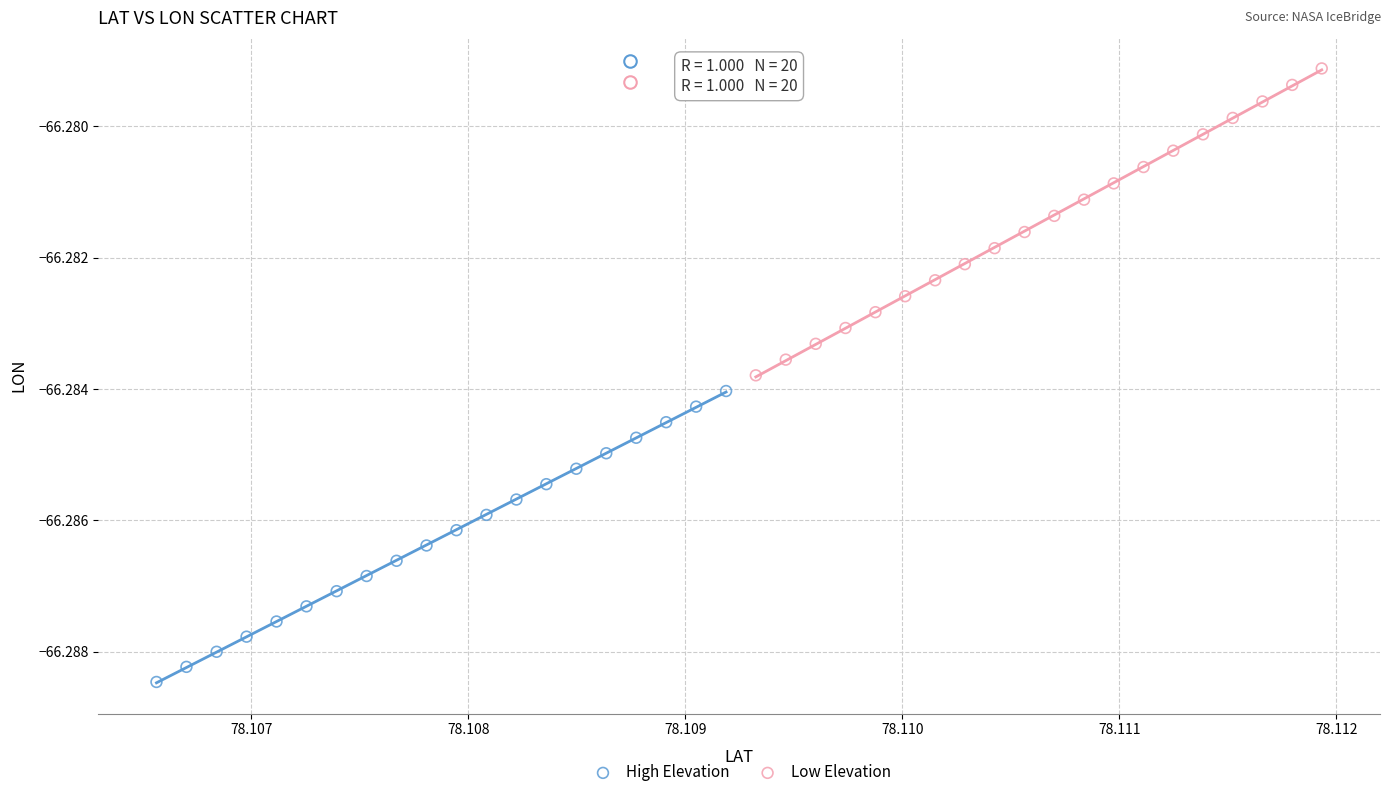

Which series contains the highest Y value?

Low Elevation